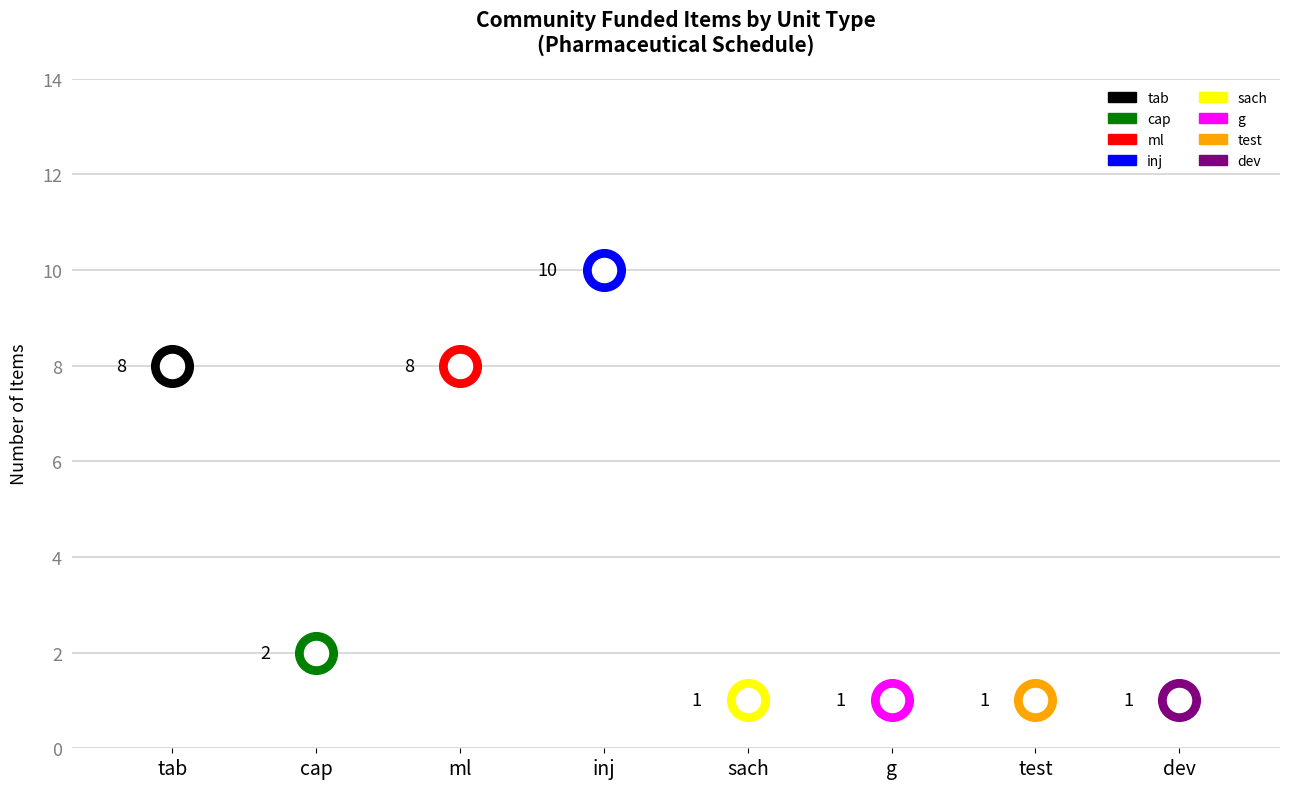

What is the ratio of the value at tab to the value at cap?

4.0